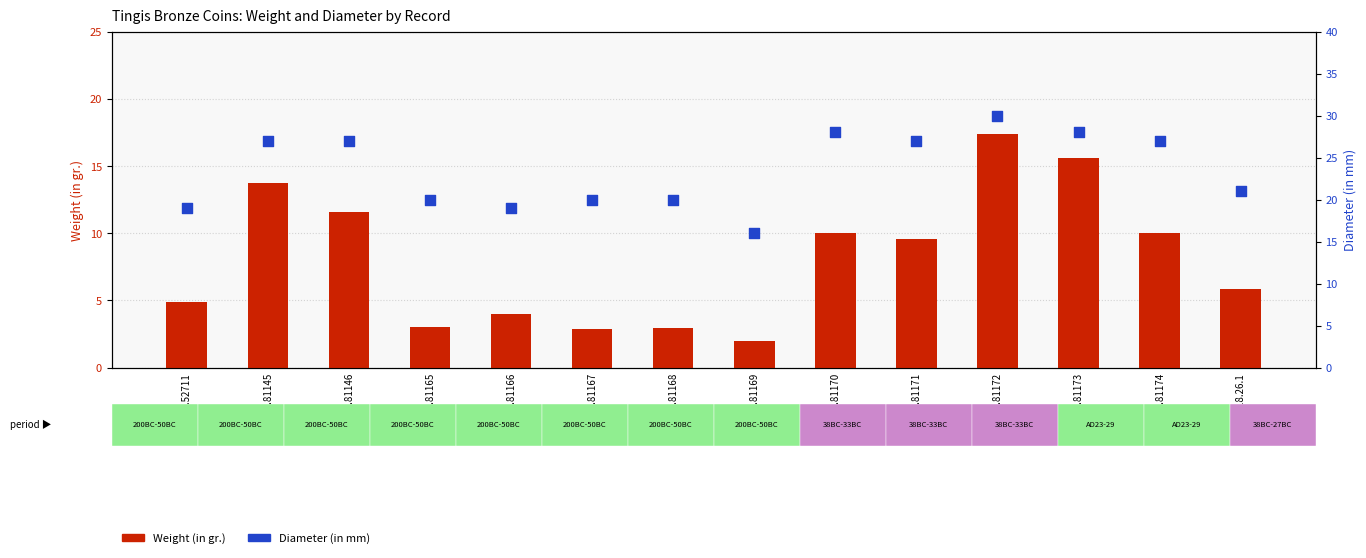

Is the value of Diameter (in mm) at 1944.100.81174 greater than the value of Weight (in gr.) at 1944.100.81145?

Yes